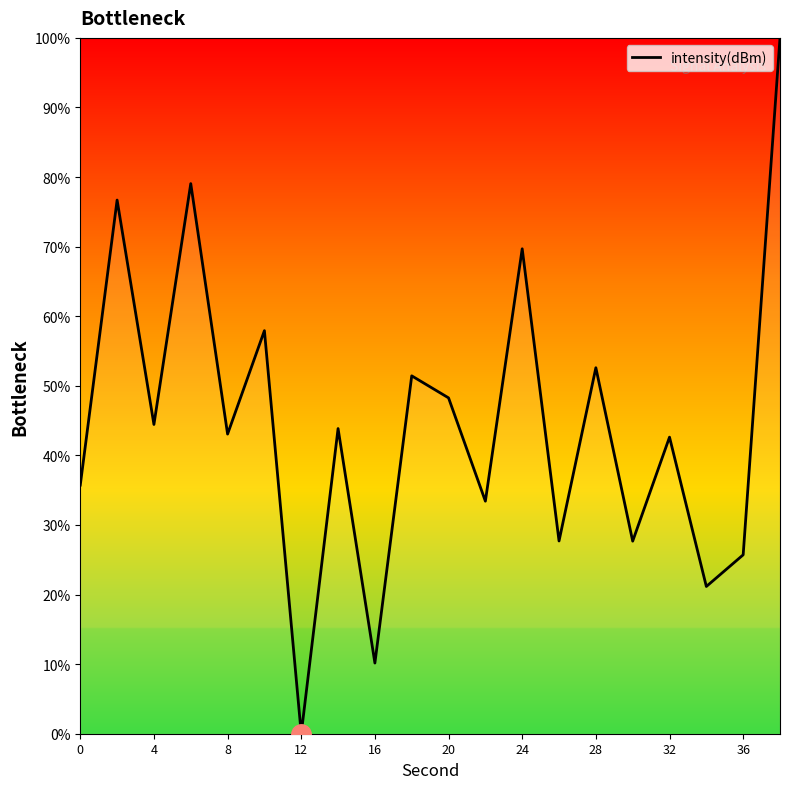

What is the maximum value shown in the chart?

100.0